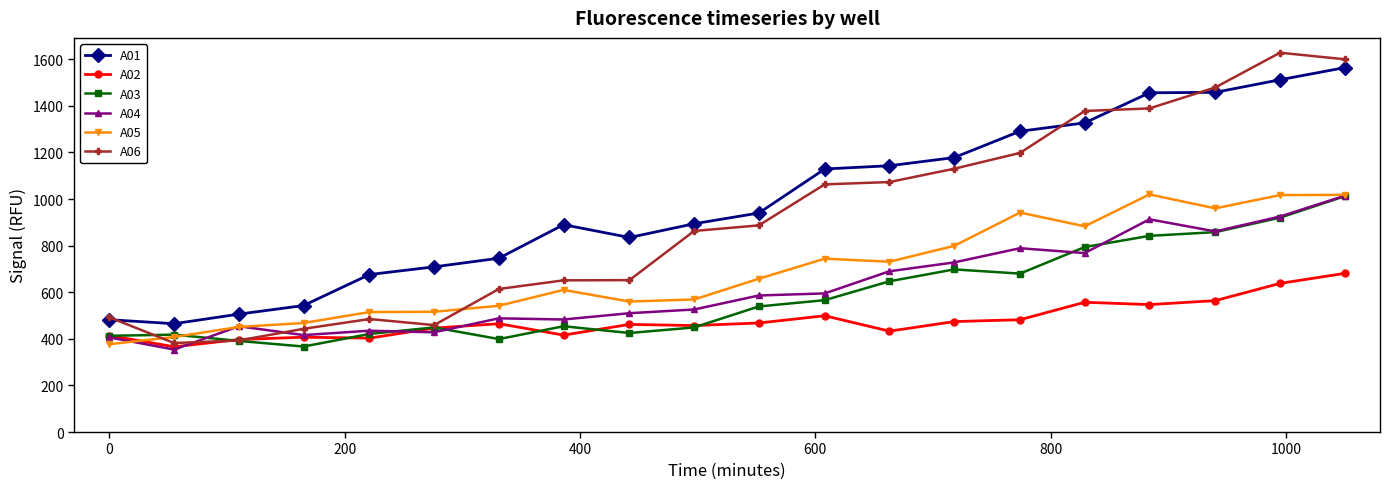

What is the maximum value shown in the chart?

1628